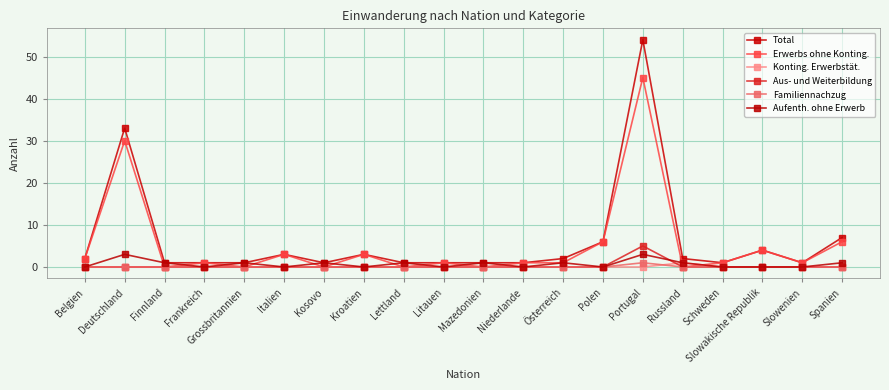

At which category is the sum across all series the highest?

Portugal